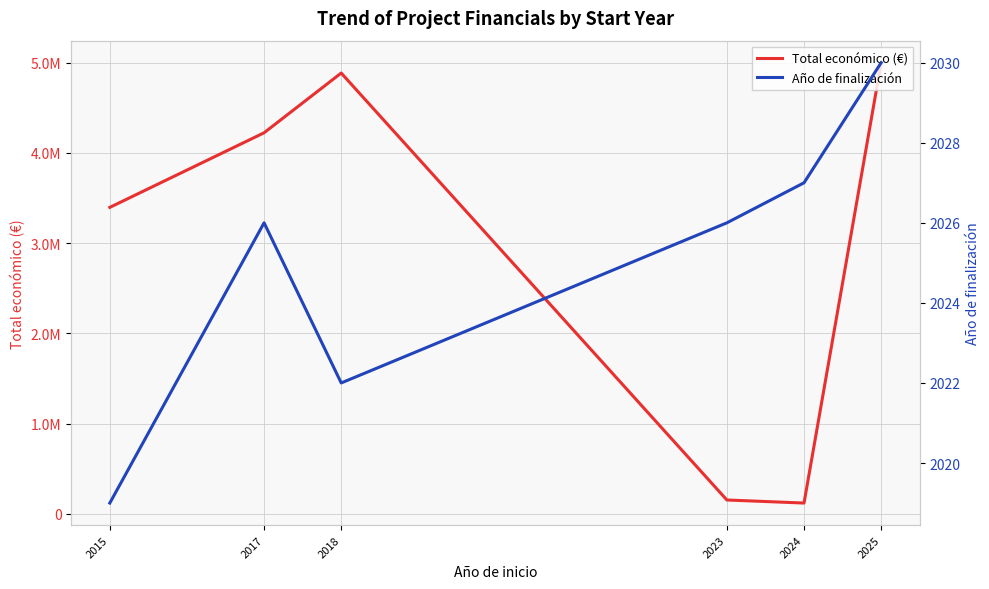

The value of Año de finalización at 2025 is 2030.0. True or false?

True